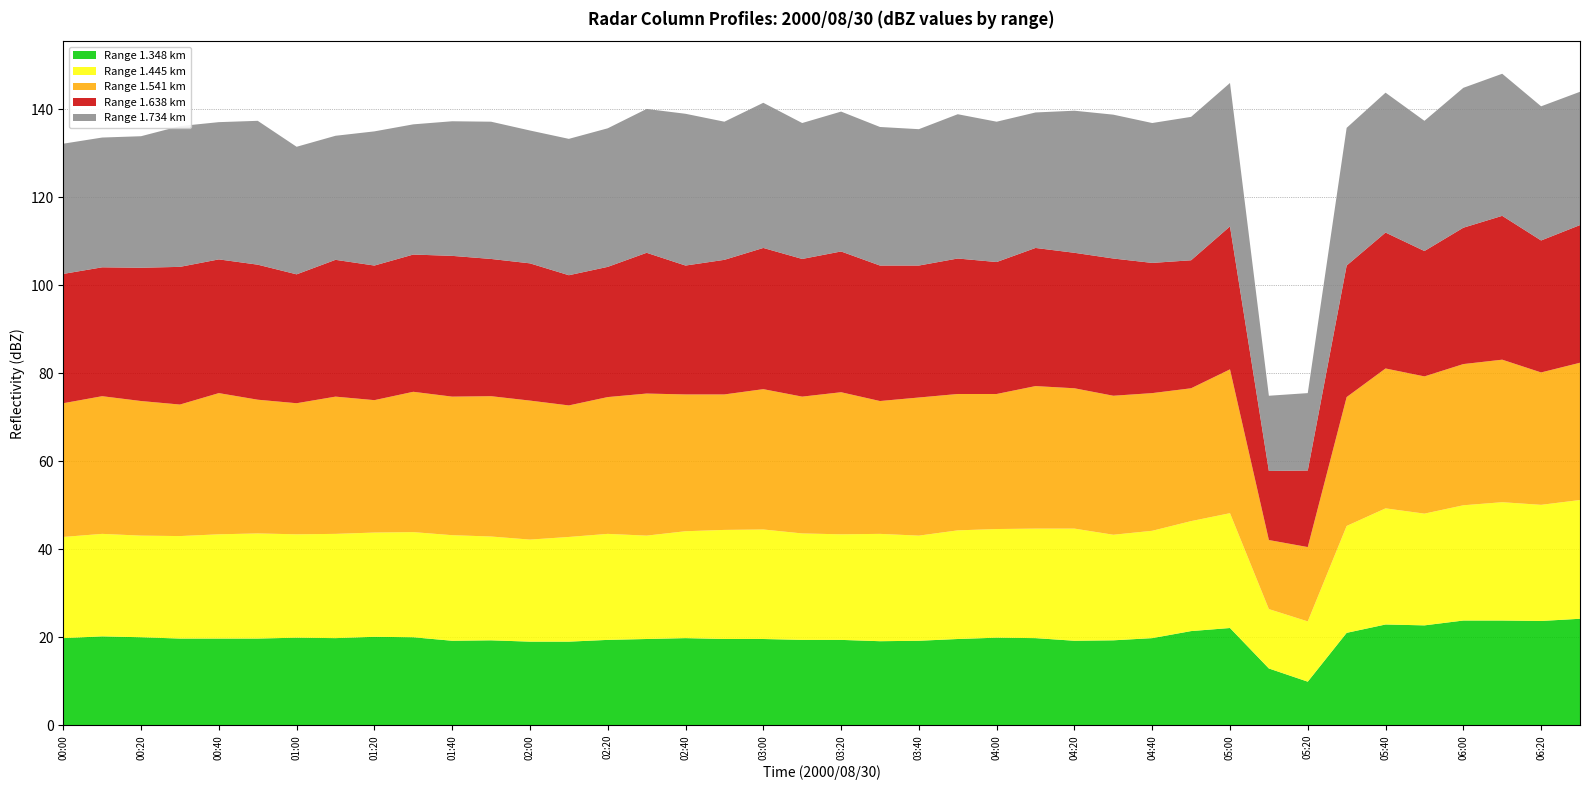

What is the maximum value for Range 1.348 km?

24.2